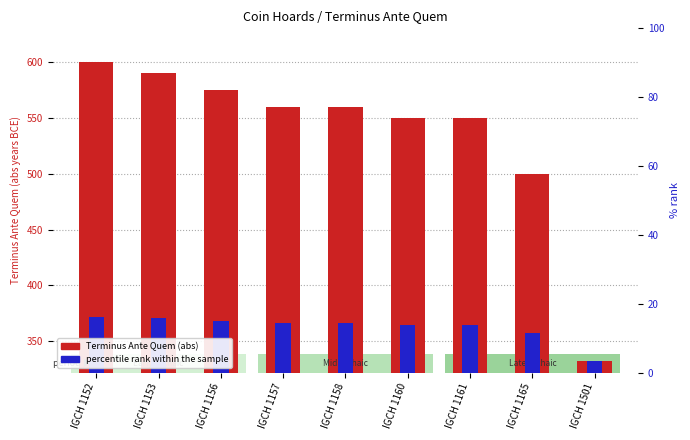

Rank the series by their average value, from lowest to highest.

percentile rank within the sample, Terminus Ante Quem (abs)